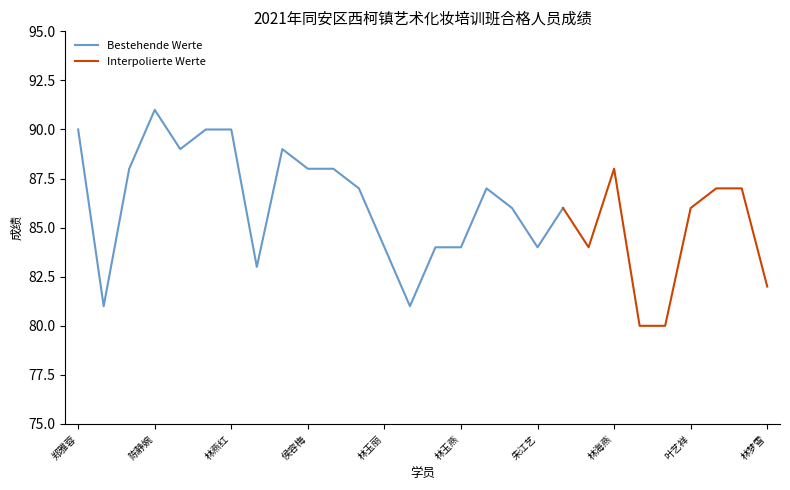

Reading left to right, list all the values displayed in this chart.

郑雅蓉=90	黄燕玲=81	林秋琼=88	陈静婉=91	林耀珍=89	王书琣=90	林燕红=90	何春兰=83	林娇萍=89	侯容梅=88	林惠虹=88	林娜虹=87	林玉丽=84	林雅惠=81	陈淑萍=84	林玉燕=84	林紫微=87	叶根捷=86	朱江艺=84	刘志芬=86	林丽红=84	林海燕=88	林彩色=80	李冰冰=80	叶艺祥=86	林明利=87	杨银华=87	林梦雪=82